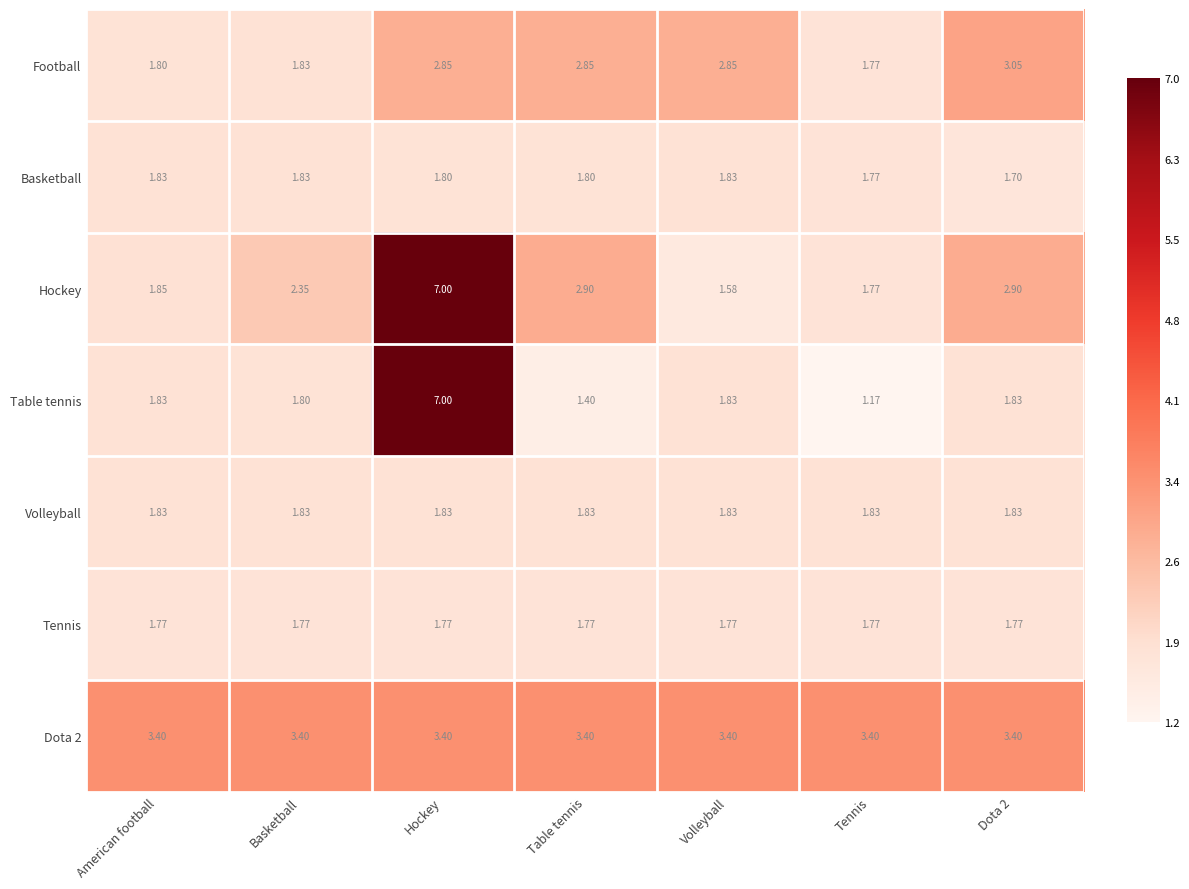

Which series changed the most between Hockey and Dota 2?

Table tennis